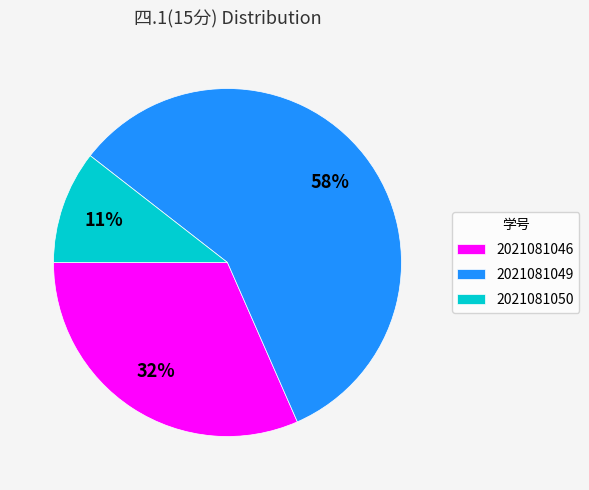

Rank the categories by value from highest to lowest.

2021081049, 2021081046, 2021081050